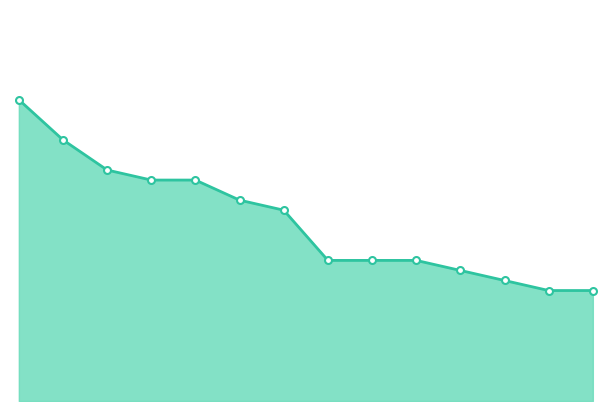

How many lines are shown in the chart?

1